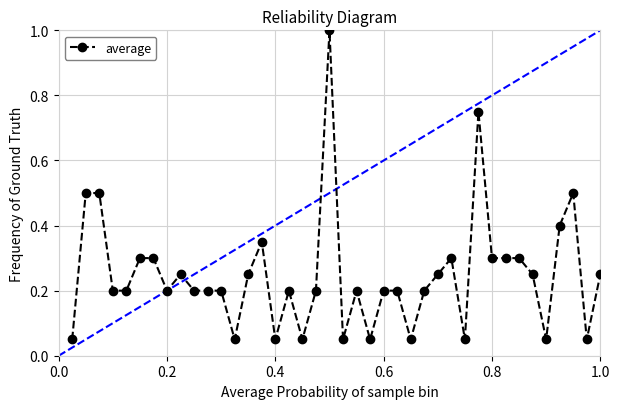

What is the value of the 2nd point from the left?

0.5